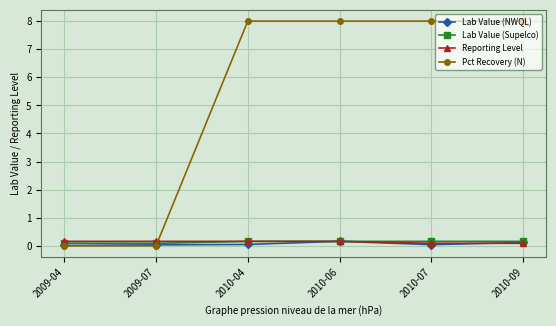

How many values in the Pct Recovery (N) series are below 8?

2